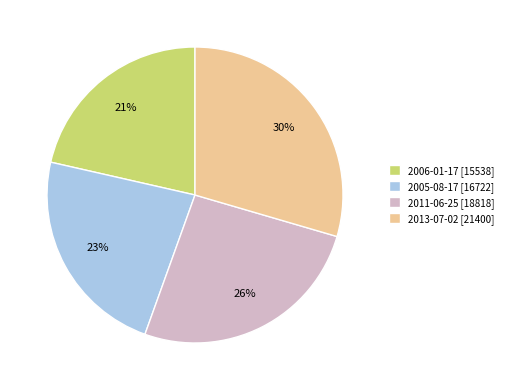

Which category has the biggest portion of the pie?

2013-07-02